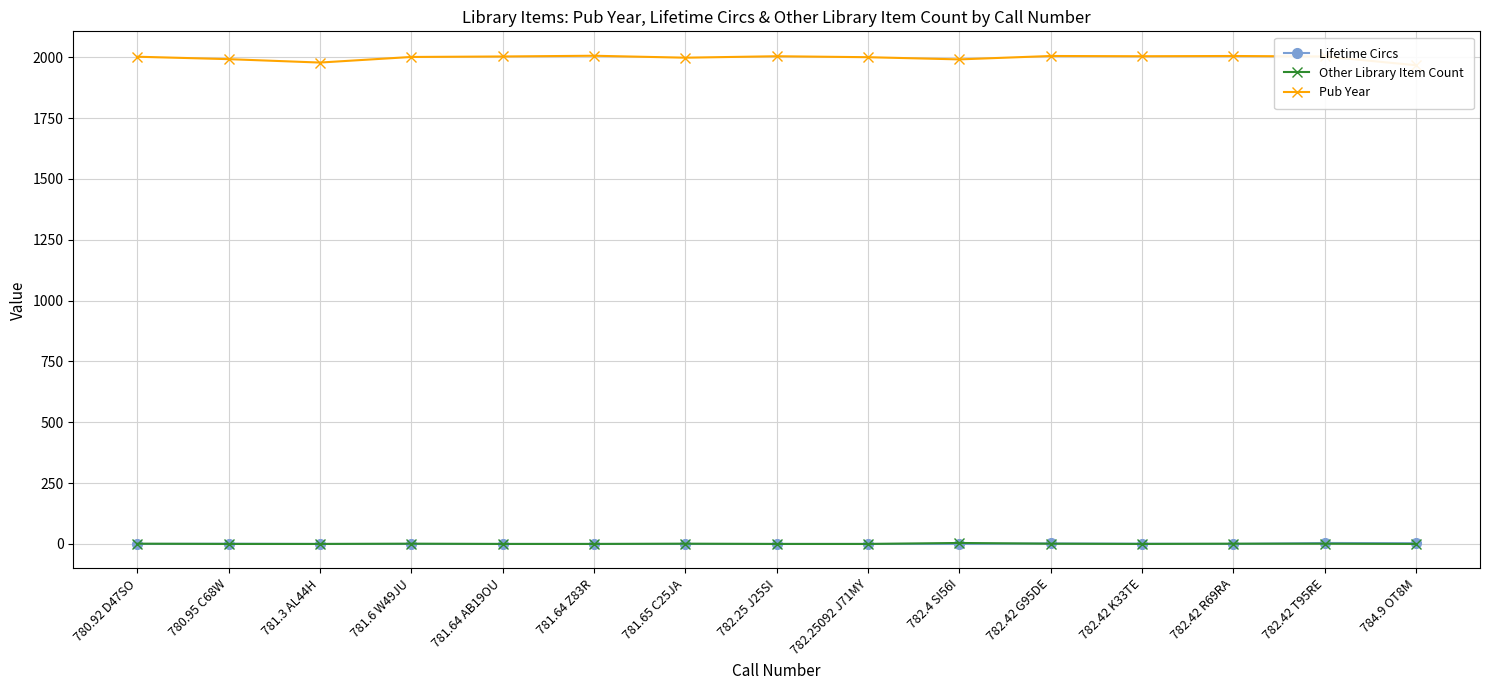

Where does the Pub Year series first go above 2002?

781.64 AB19OU